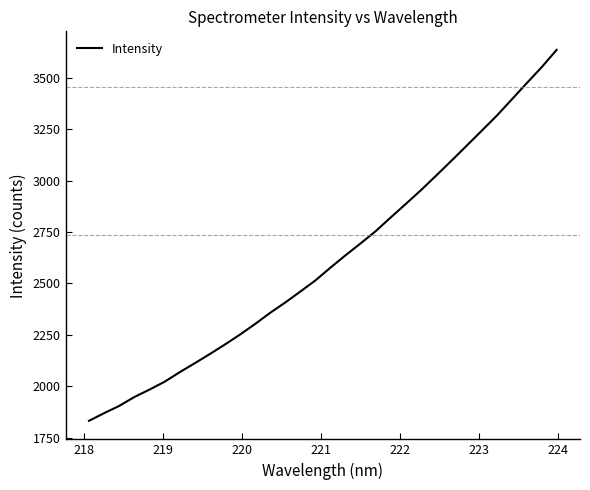

What is the maximum value shown in the chart?

3636.4